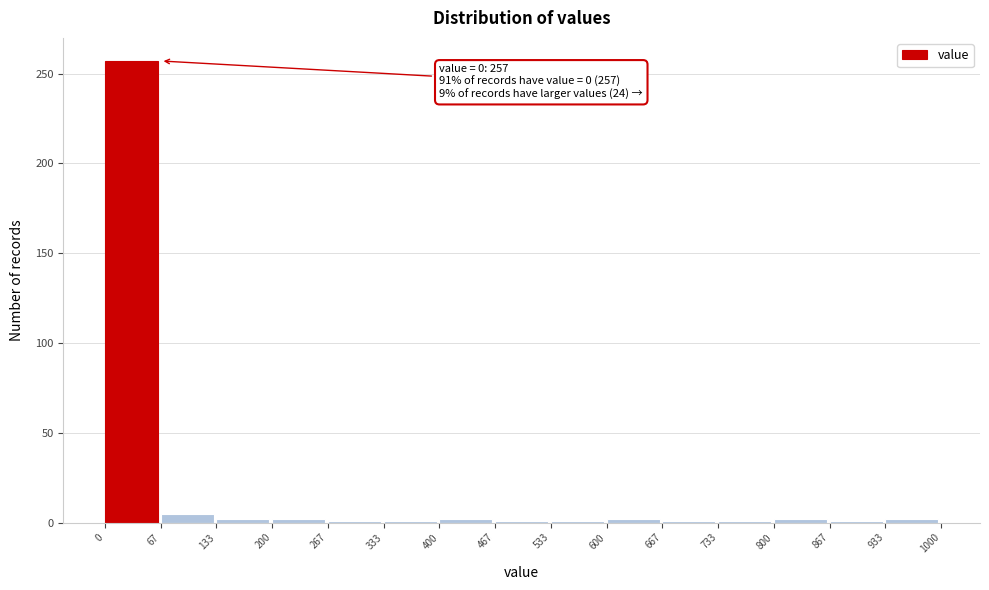

Over which range of the x-axis is the bar tallest?

0 to 67